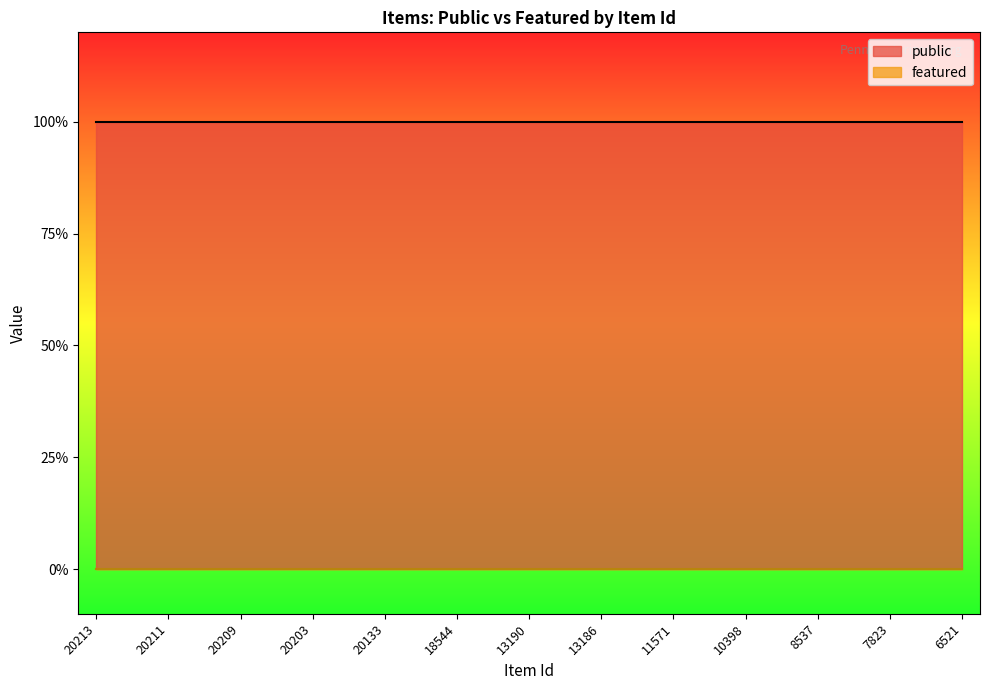

Rank the series by their maximum value, from lowest to highest.

featured, public